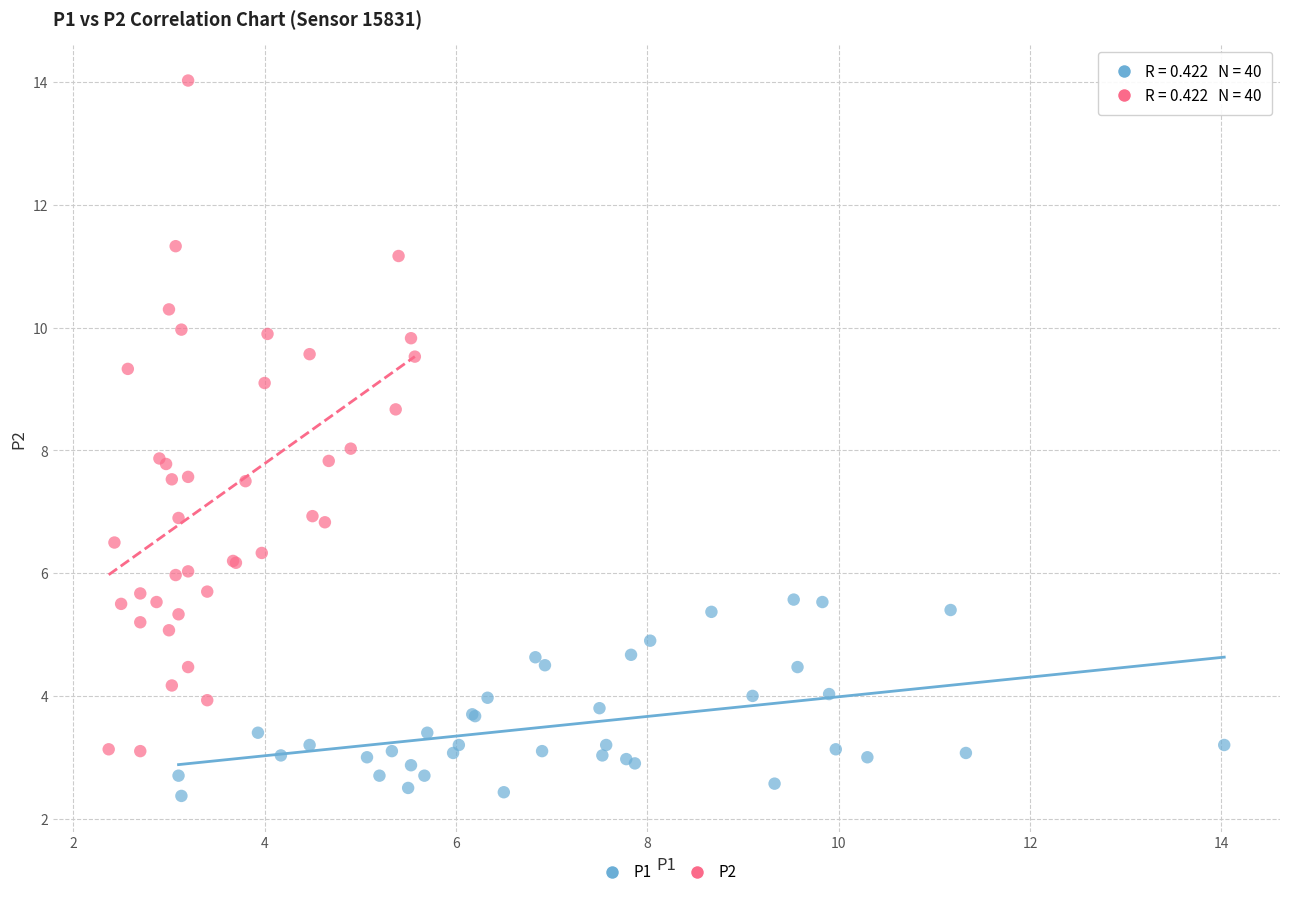

What are all the series names shown in the legend?

P1, P2